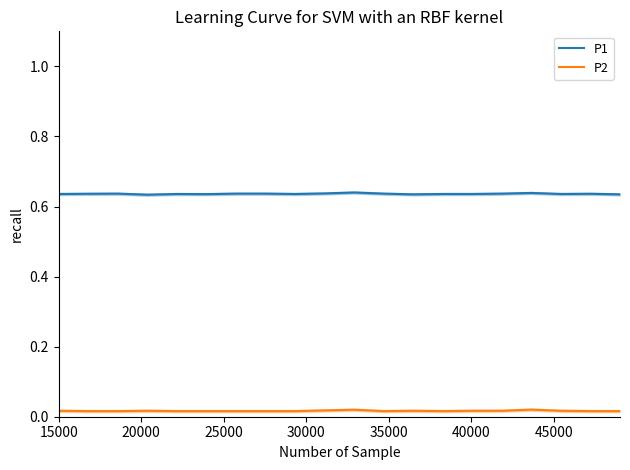

True or false: P2 and P1 intersect in this chart.

False